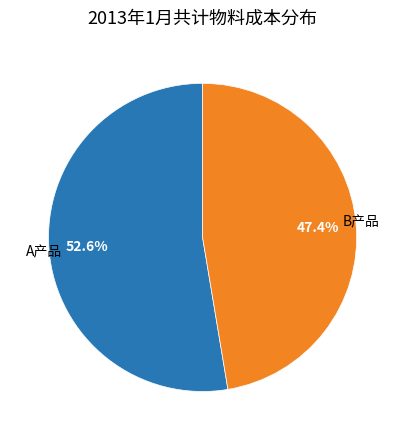

Does any single category account for the majority?

Yes